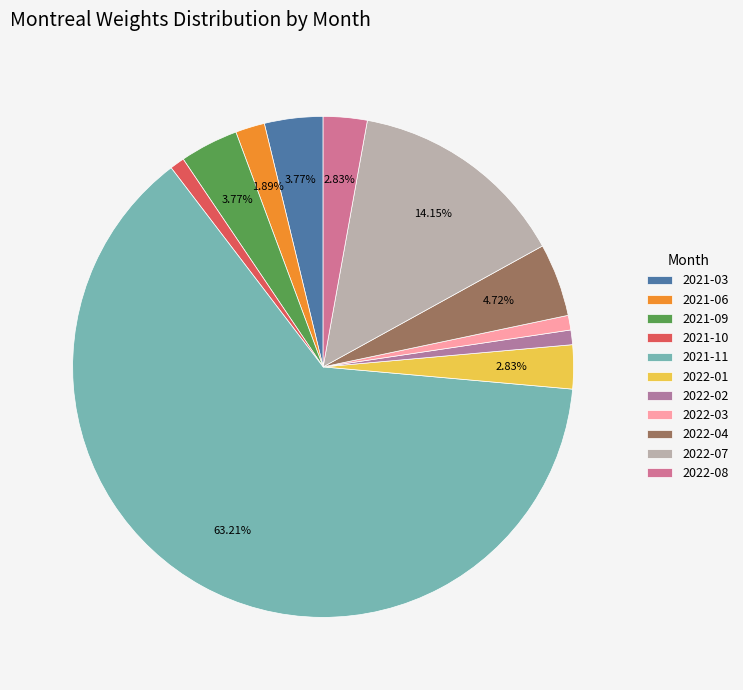

How many slices are in this pie chart?

11